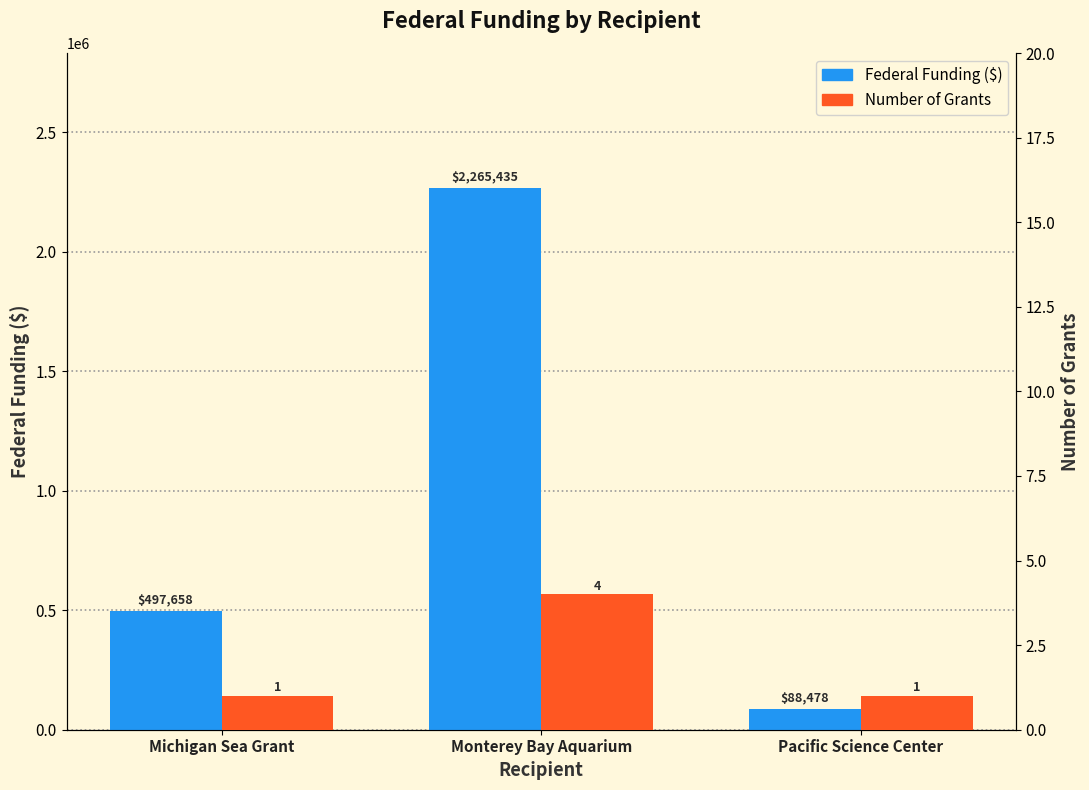

Does the chart contain any negative values?

No